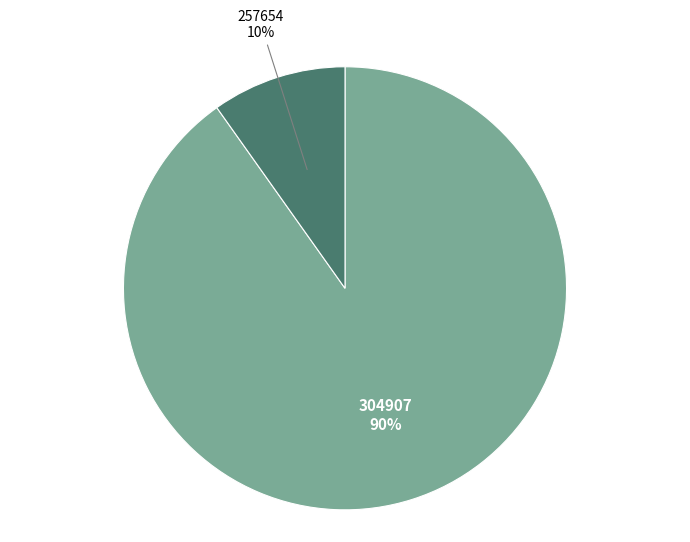

To the nearest percent, what is the average slice percentage?

50%